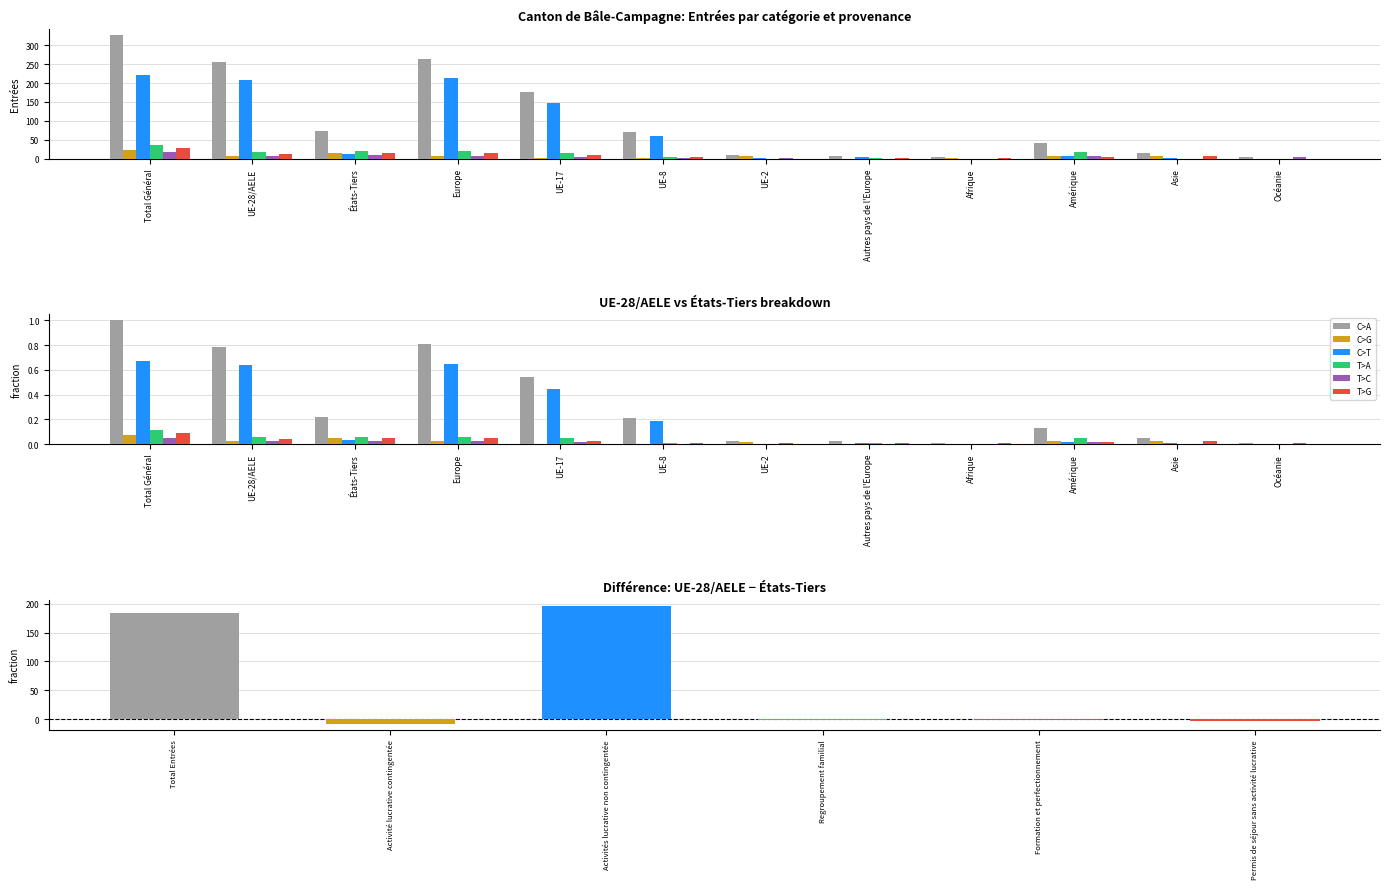

Which series has the largest range (max minus min)?

Total Entrées